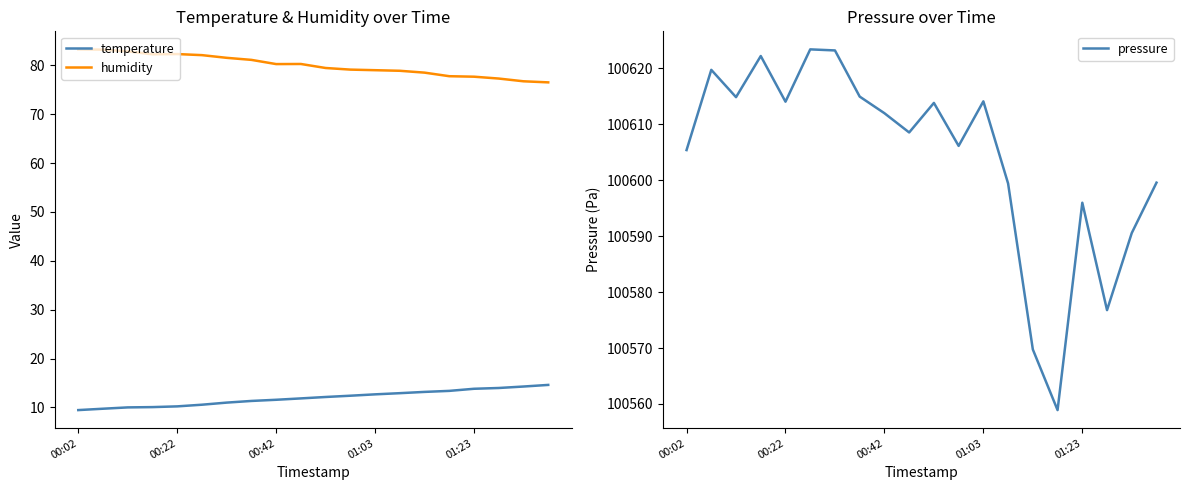

At which category does the chart reach its peak across all series?

5